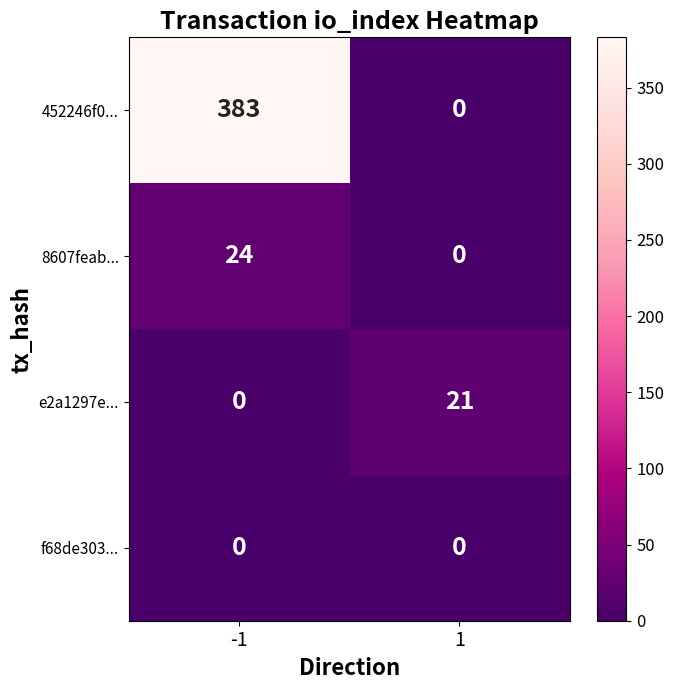

What is the total value across all series at -1?

407